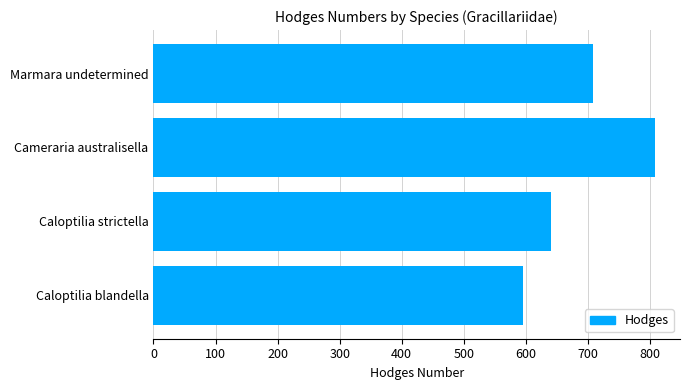

Is it true that the value at Caloptilia blandella is 221?

False